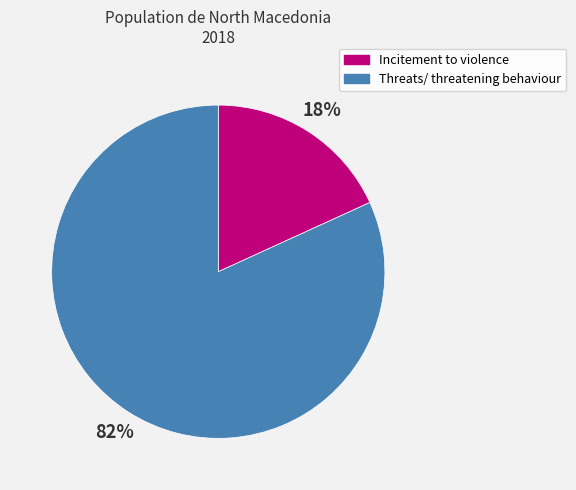

Which has a higher value, Incitement to violence or Threats/ threatening behaviour?

Threats/ threatening behaviour